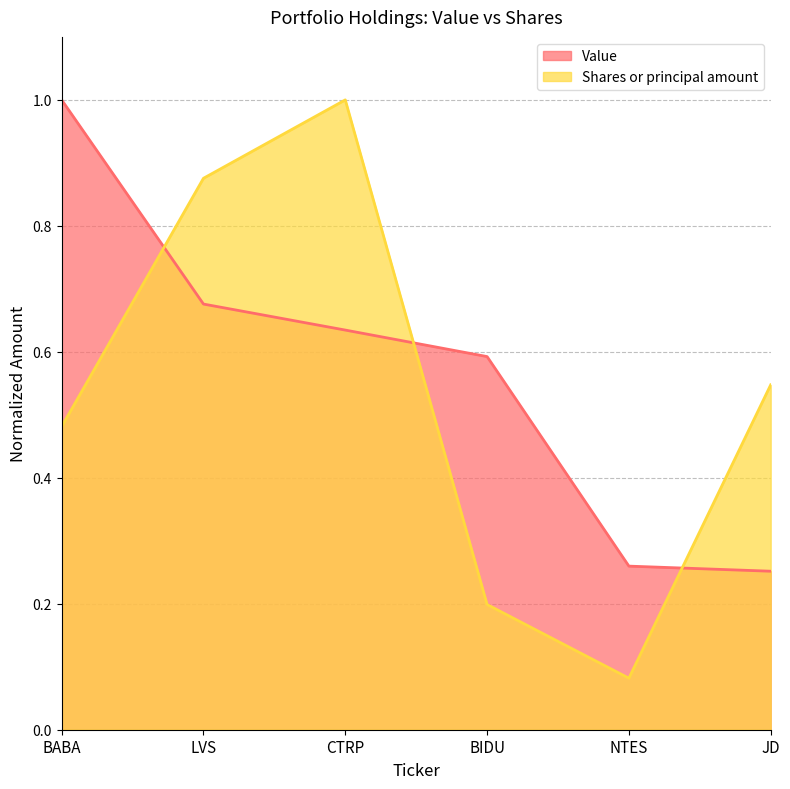

How many categories are shown in the chart?

6